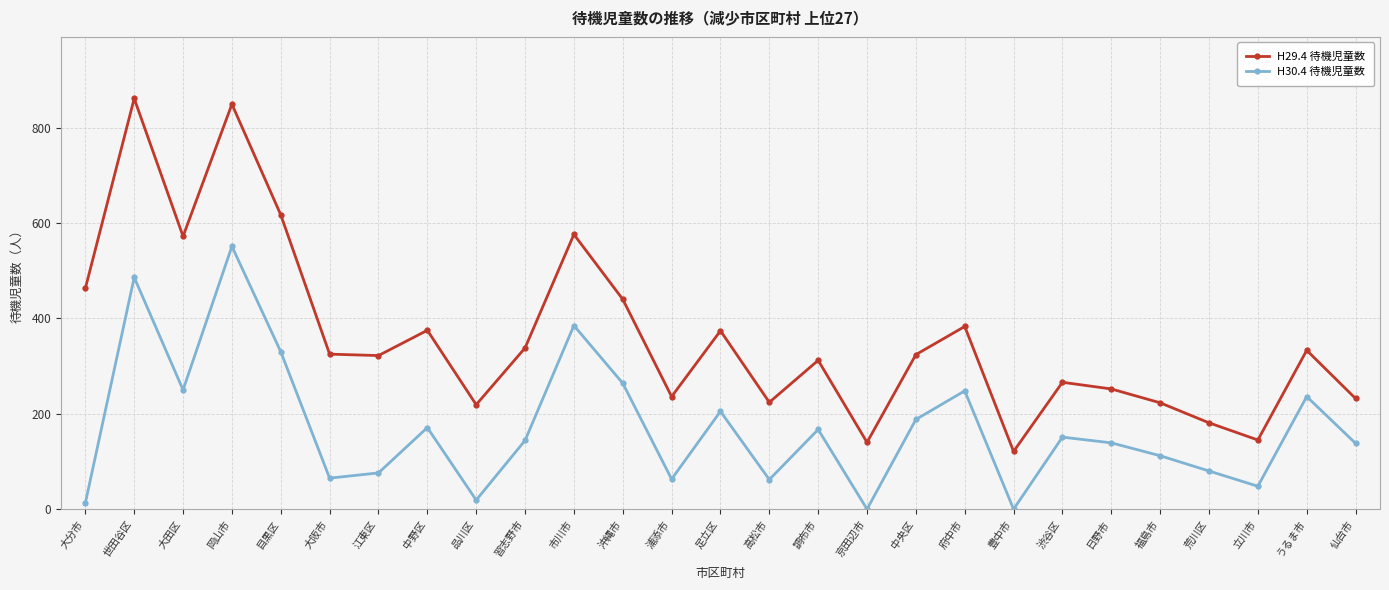

Rank the series by their average value, from lowest to highest.

H30.4 待機児童数, H29.4 待機児童数